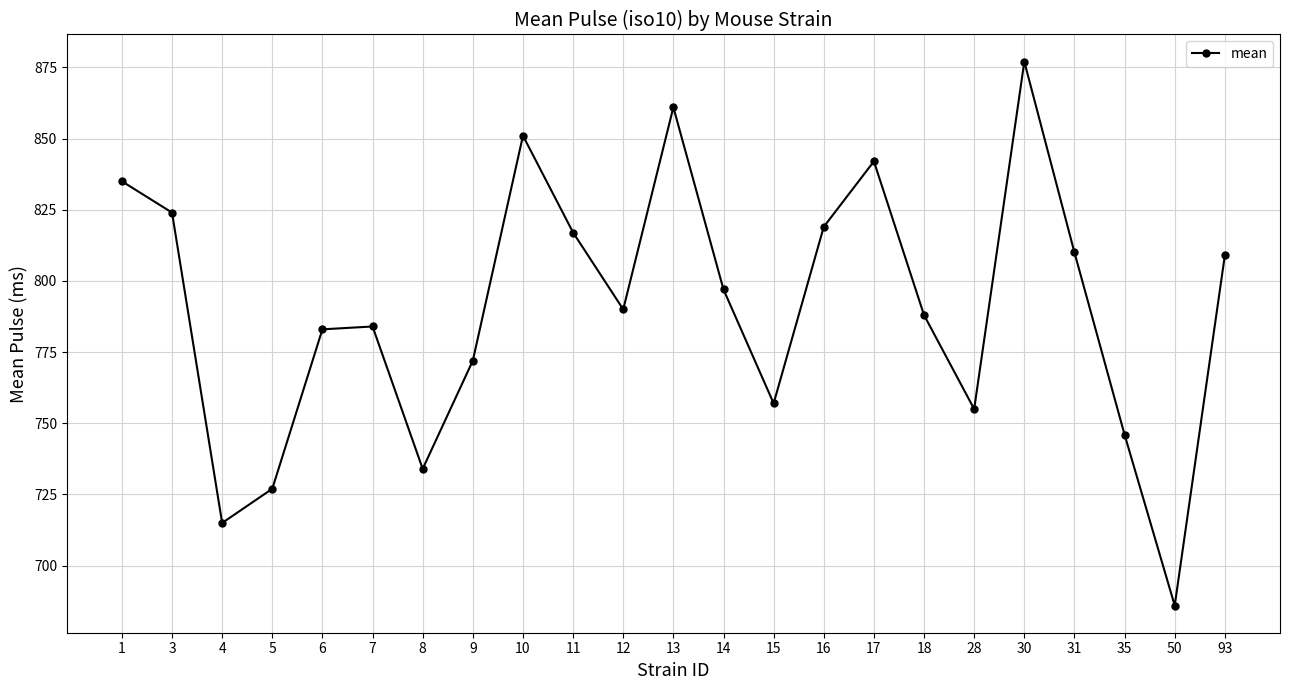

What is the smallest value displayed?

686